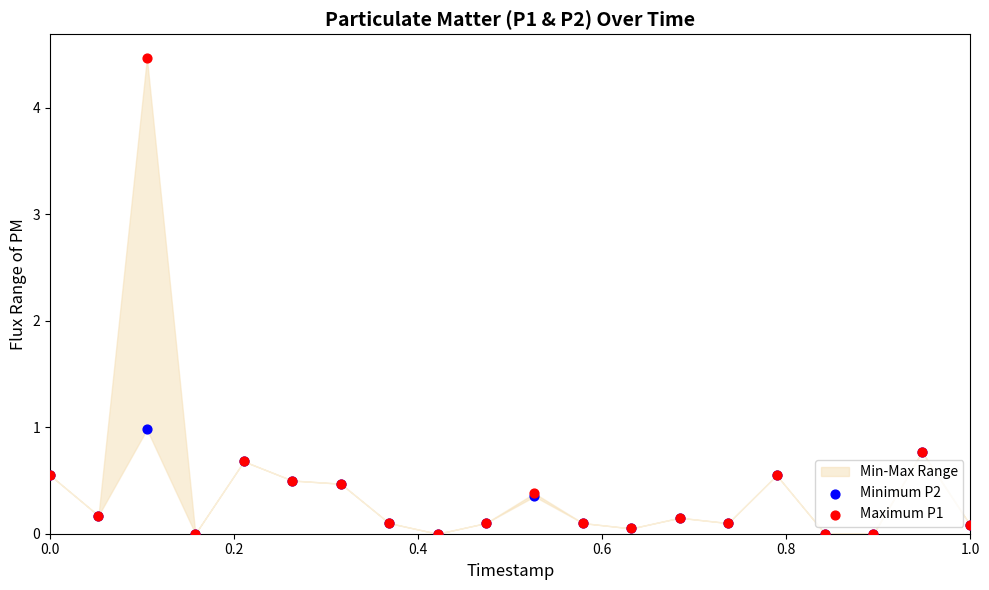

Which series contains the highest Y value?

Maximum P1